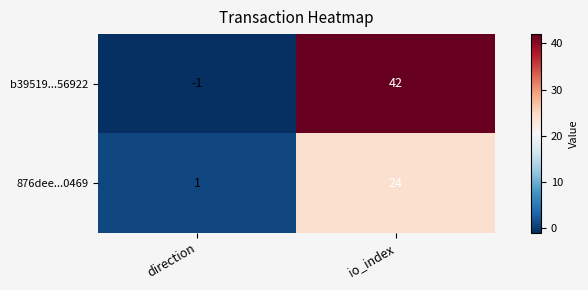

What is the sum of the 876dee...0469 values at io_index and direction?

25